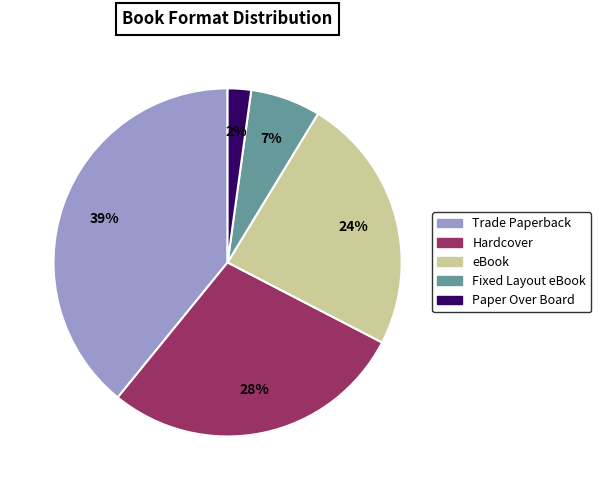

Is there any slice that represents more than half of the pie?

No